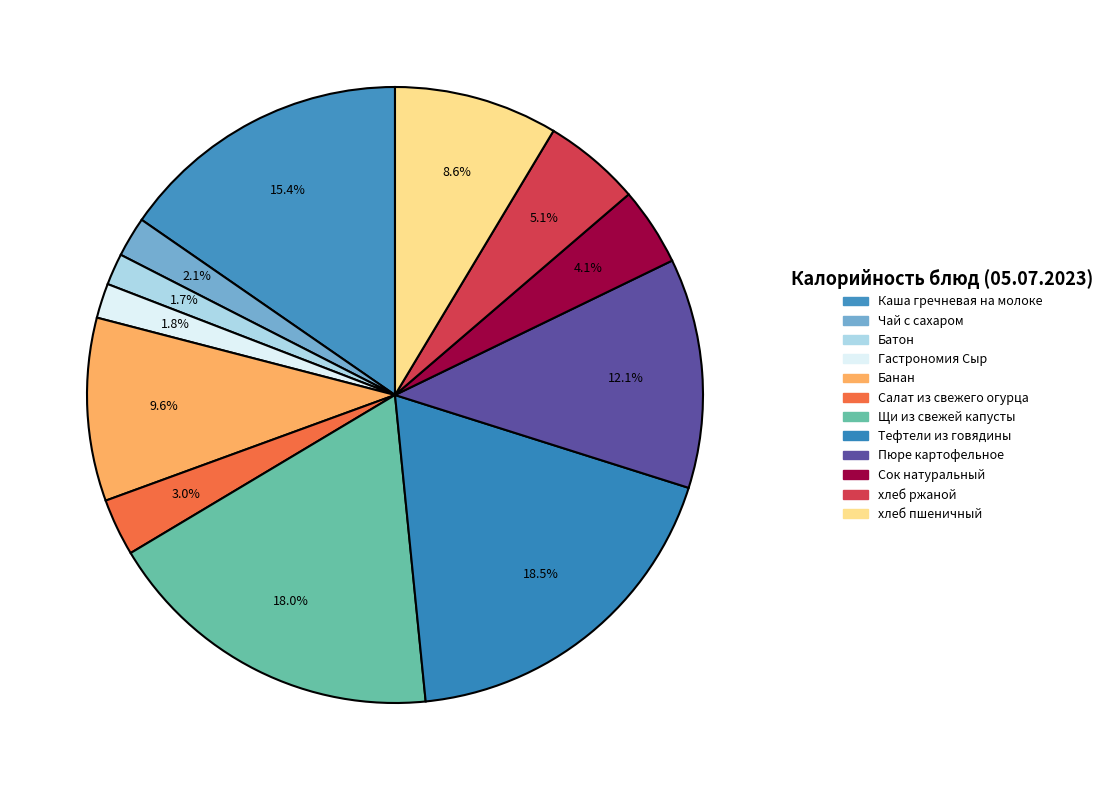

What is the ratio of the value at Гастрономия Сыр to the value at Батон?

1.1